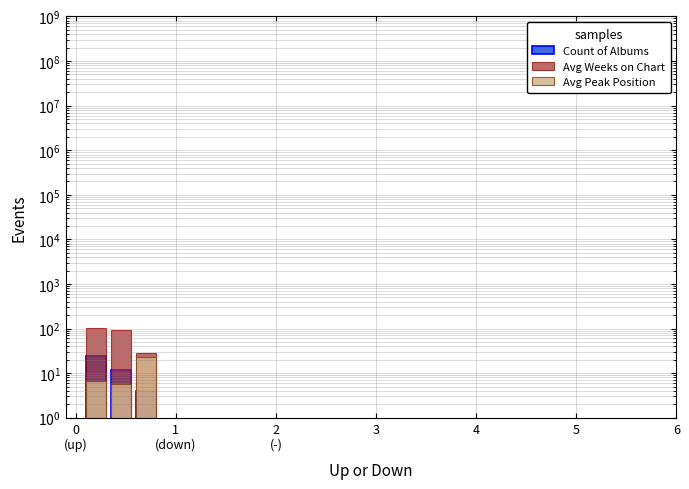

What position from the right is 0
(up)?

3